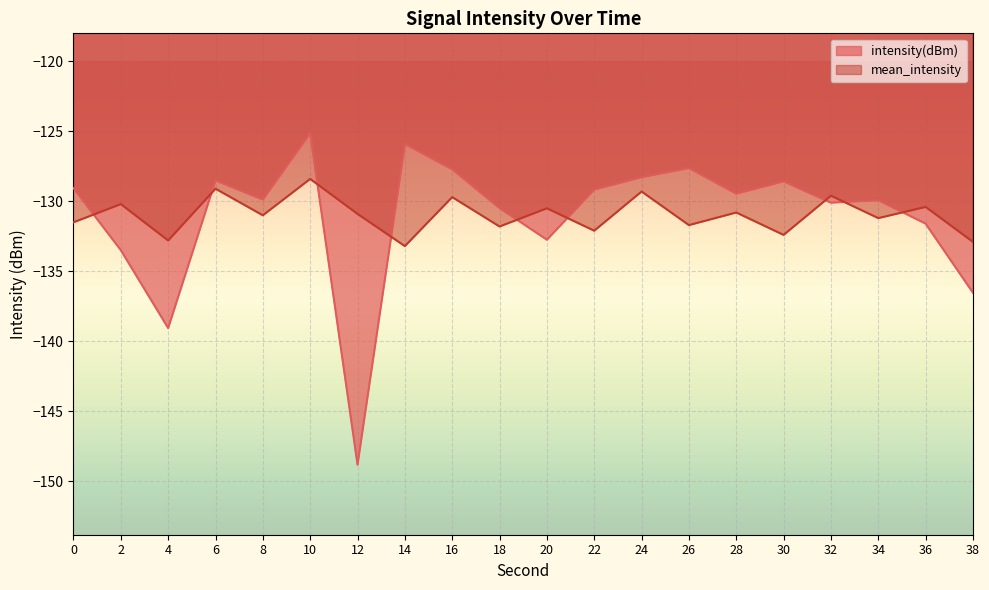

At how many categories does at least one series exceed -135?

20